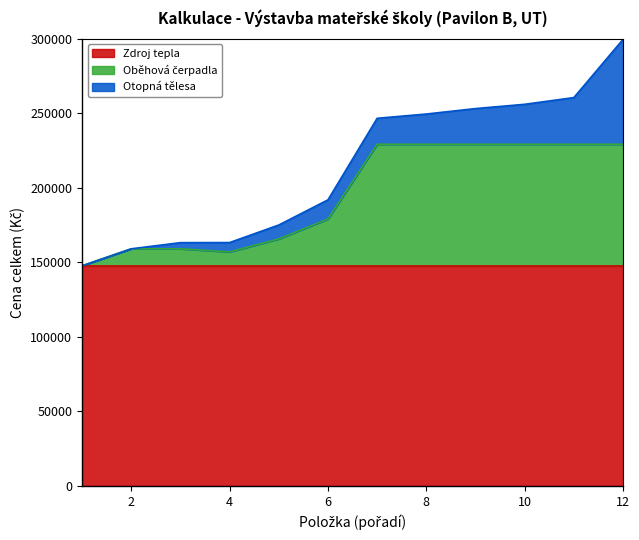

What is the difference between the Otopná tělesa values at 12 and 1?

70305.7